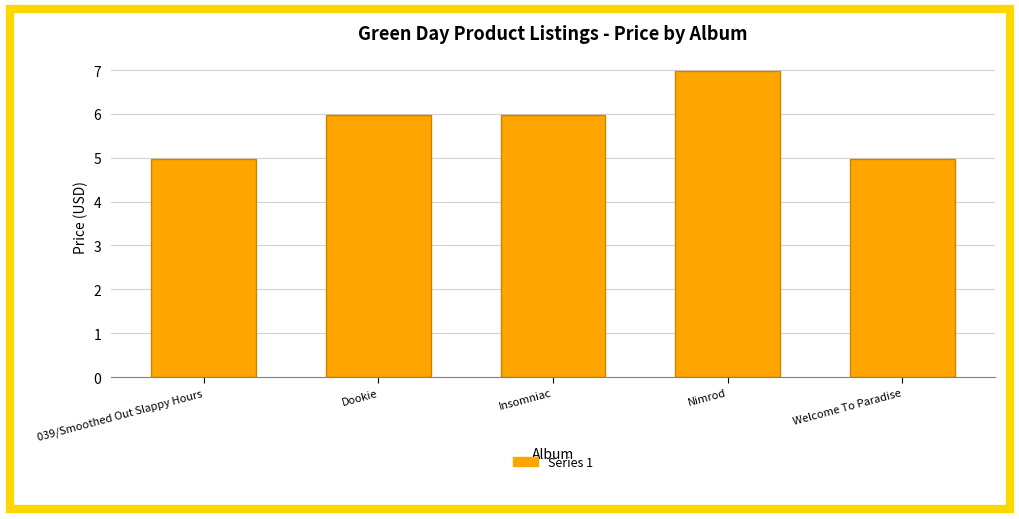

Reading right to left, list all the values displayed in this chart.

5.0	7.0	6.0	6.0	5.0